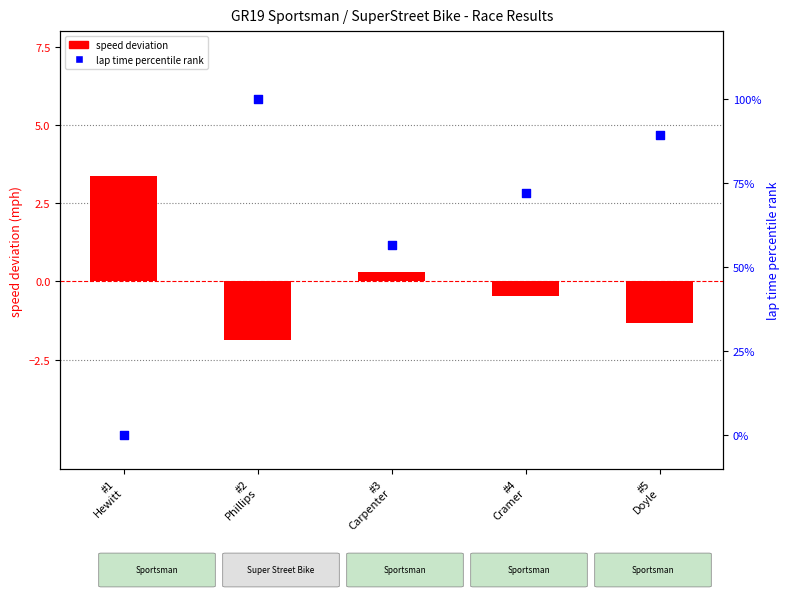

Which series has the widest spread of Y values?

lap time percentile rank